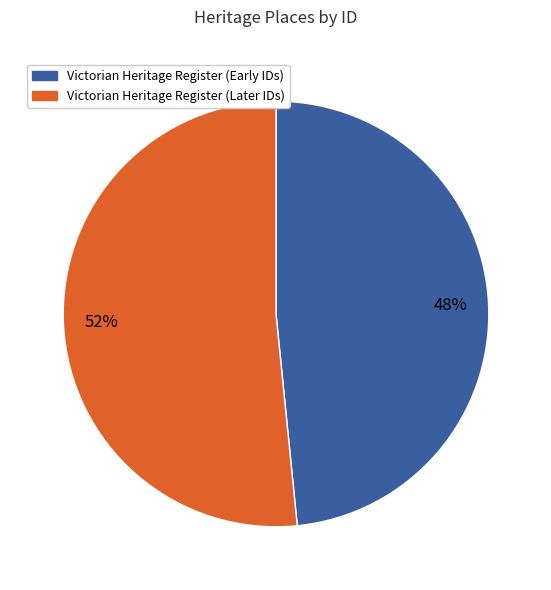

What is the smallest slice in the pie chart?

Victorian Heritage Register (Early IDs)